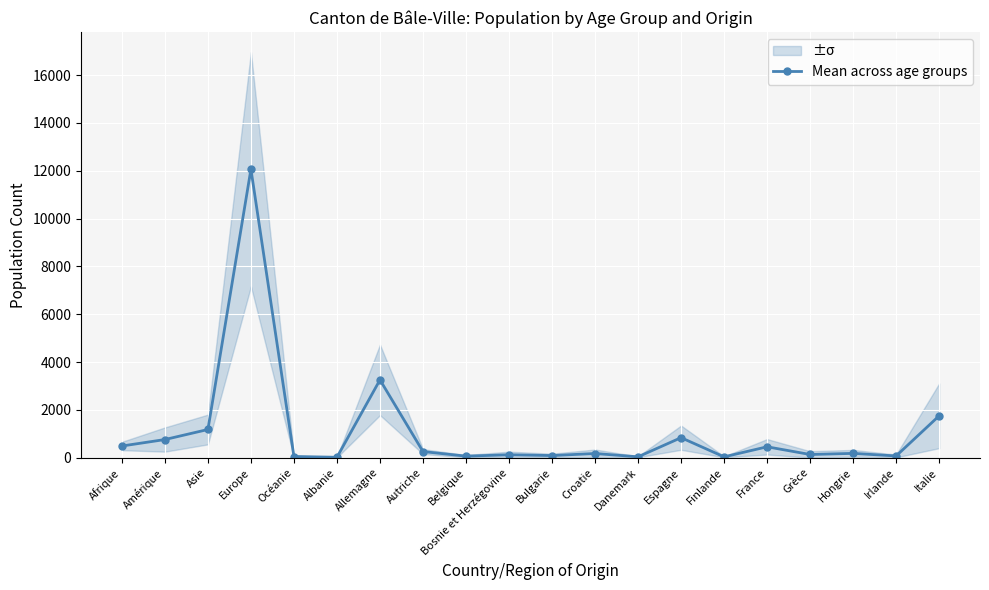

What is the average value?

1099.3